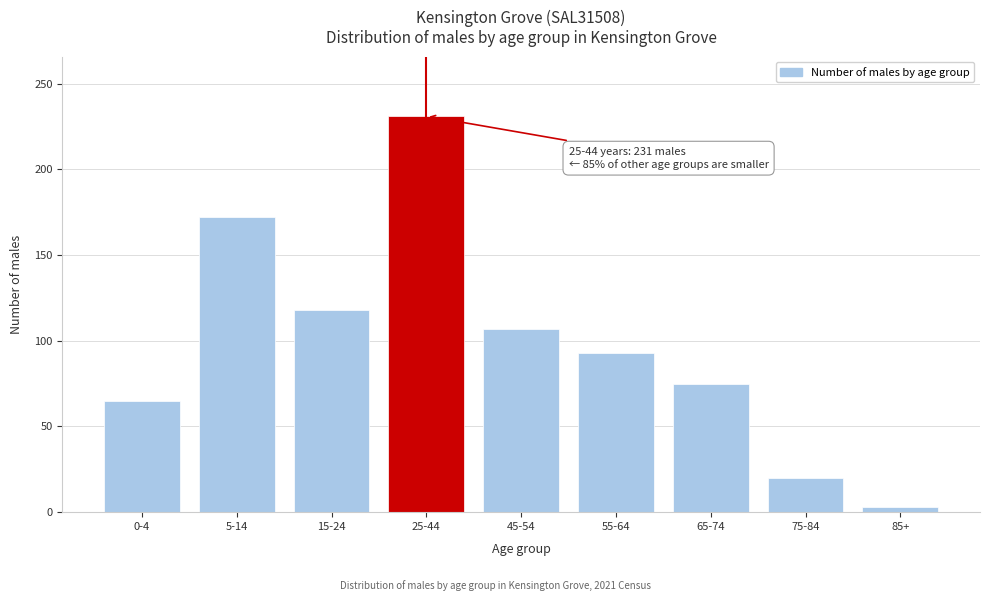

Reading left to right, extract all data points from this chart.

65	172	118	231	107	93	75	20	3